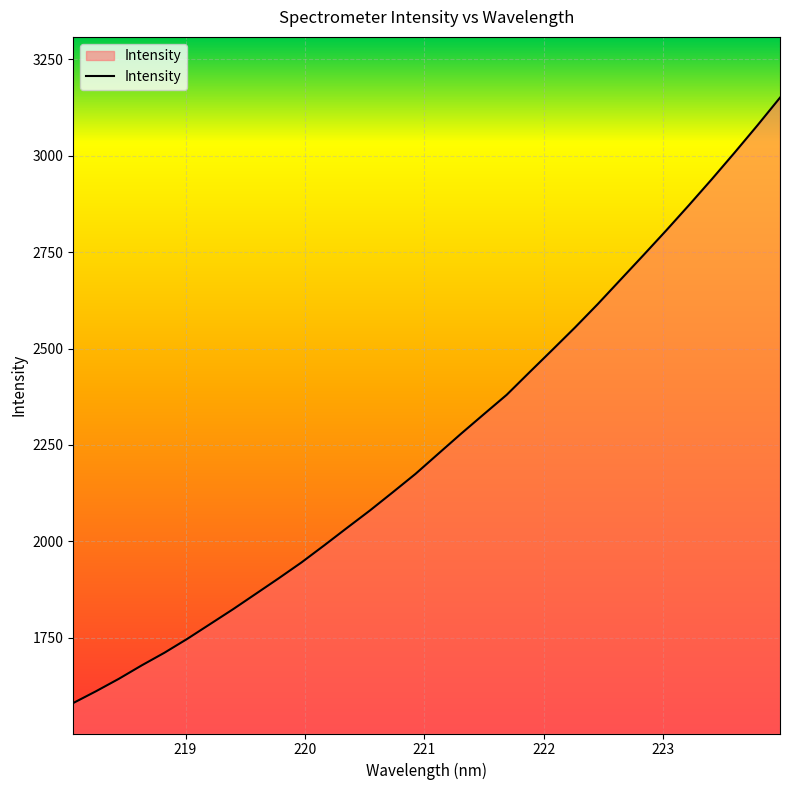

What is the greatest value displayed?

3150.4